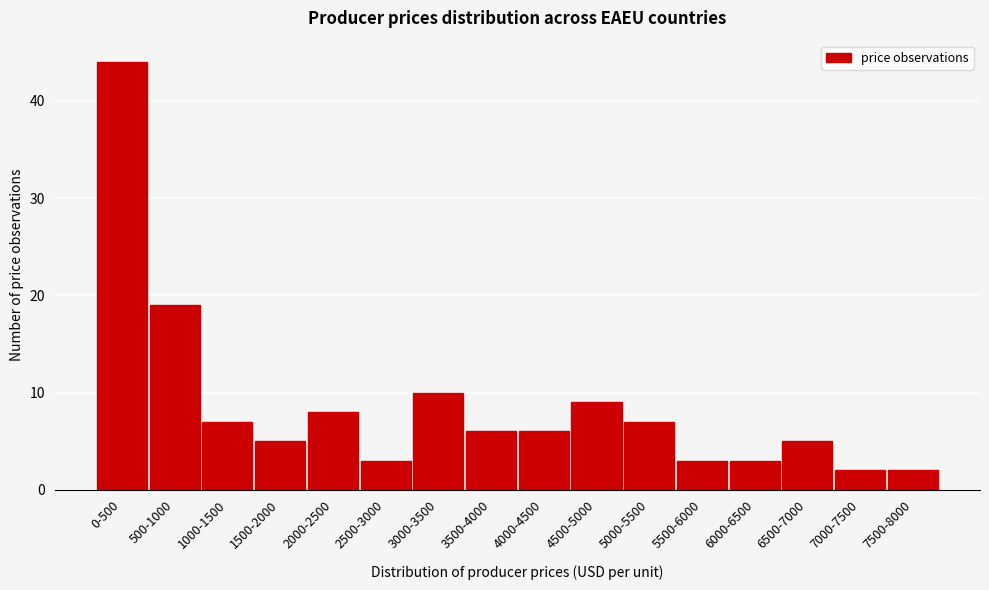

Reading right to left, extract all data points from this chart.

7500-8000=2	7000-7500=2	6500-7000=5	6000-6500=3	5500-6000=3	5000-5500=7	4500-5000=9	4000-4500=6	3500-4000=6	3000-3500=10	2500-3000=3	2000-2500=8	1500-2000=5	1000-1500=7	500-1000=19	0-500=44